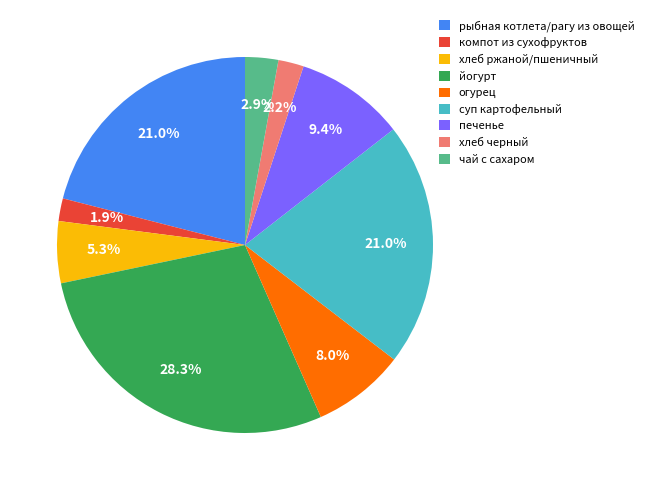

Does компот из сухофруктов account for over 50% of the chart?

No